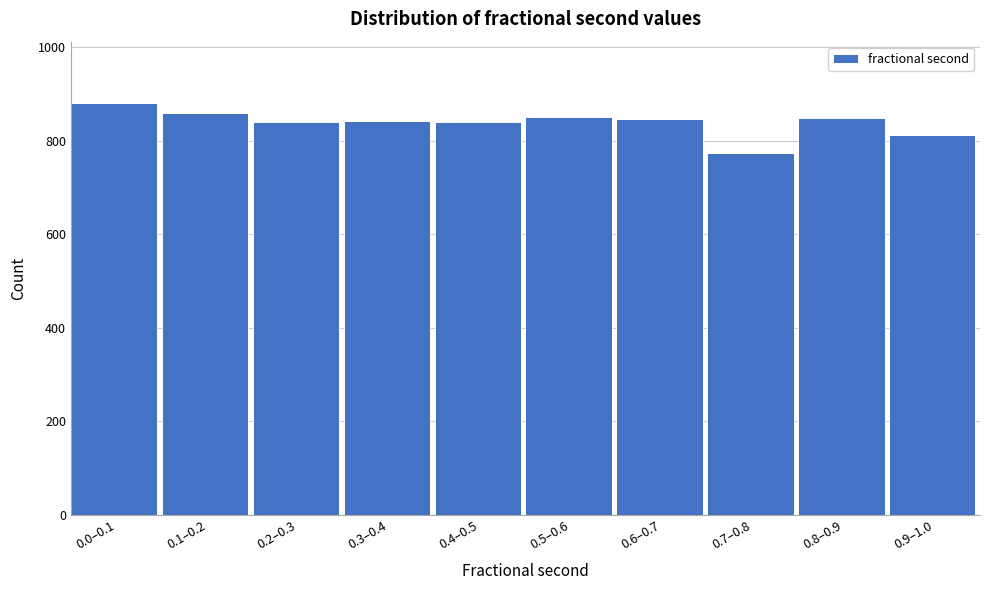

What is the ratio of the value at 0.2–0.3 to the value at 0.6–0.7?

1.0